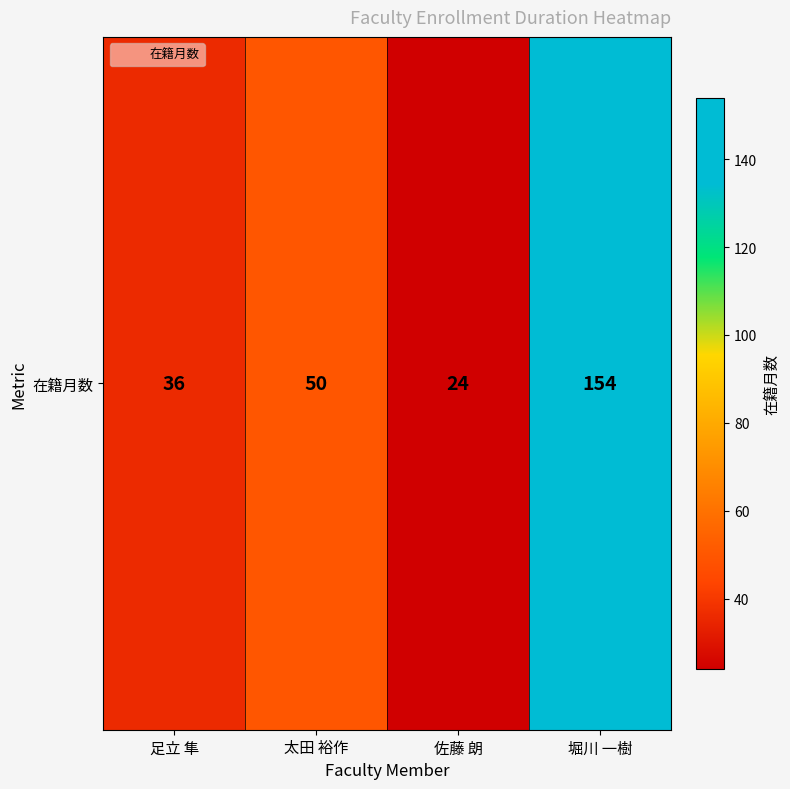

Reading right to left, transcribe all the data shown in this chart.

154	24	50	36